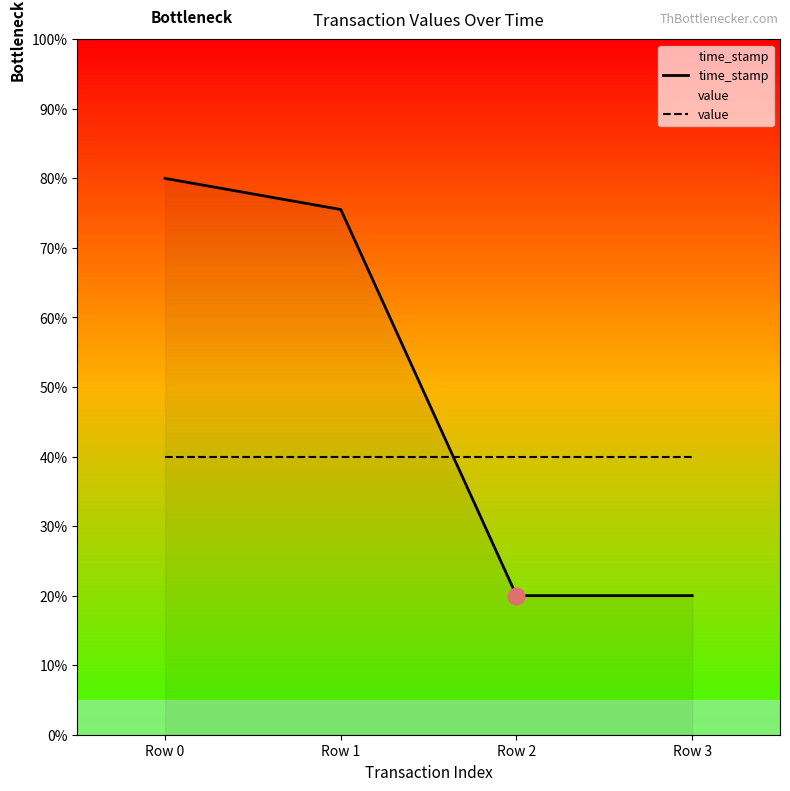

What is the spread (max minus min) of values at Row 0?

40.0